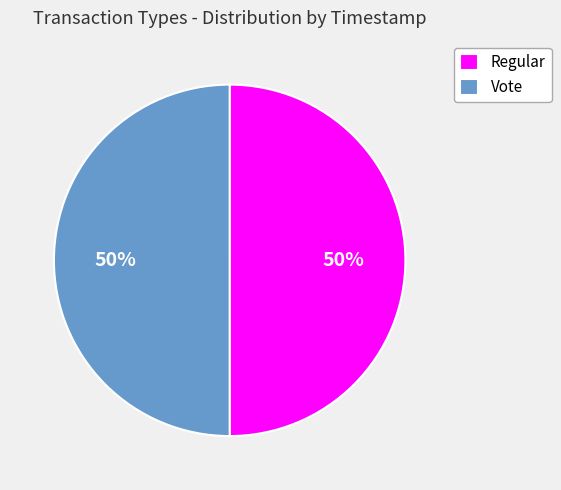

Approximately how many times larger is the value at Vote compared to Regular?

1.0